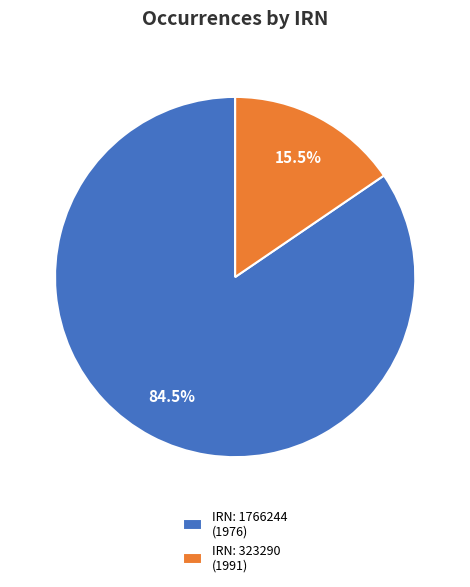

Which category has the biggest portion of the pie?

IRN: 1766244 (1976)